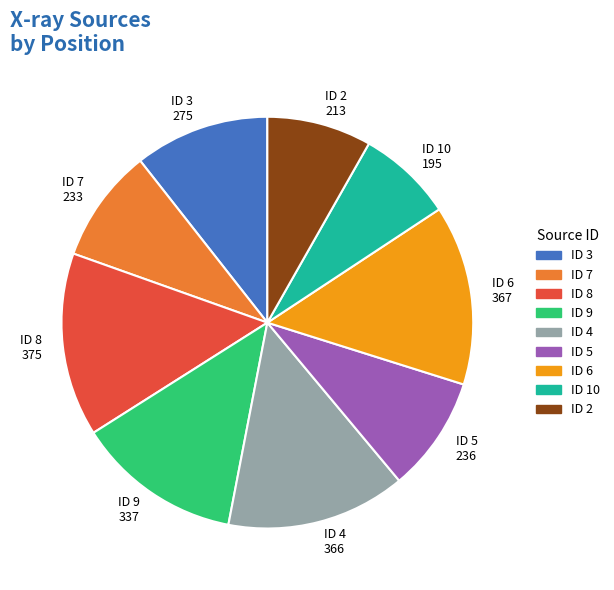

Is there any slice that represents more than half of the pie?

No